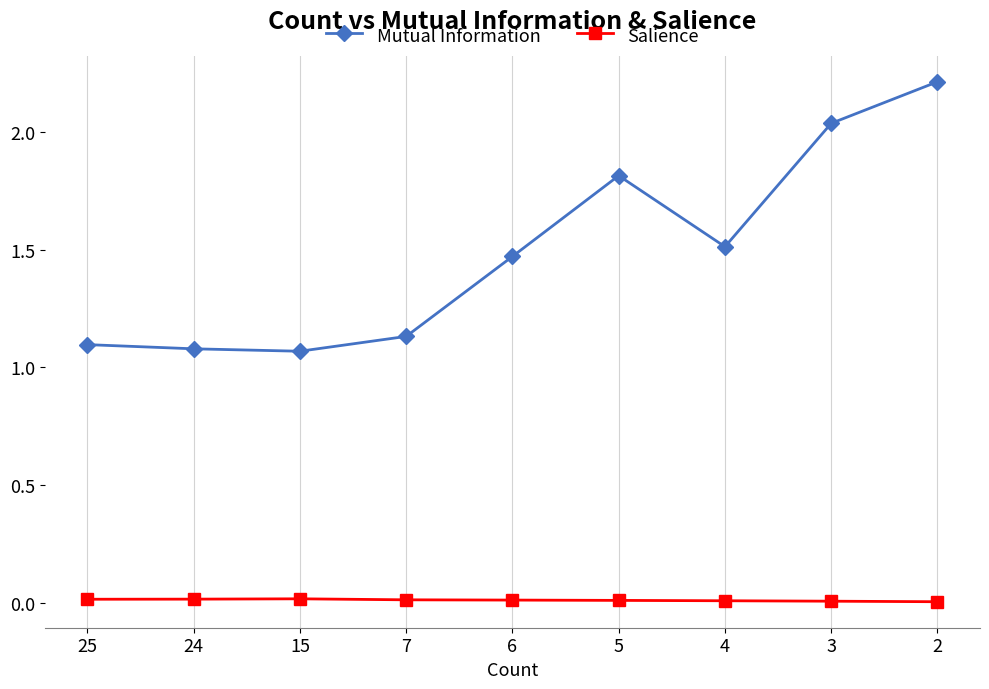

The Mutual Information series shows 0.6 at 6. True or false?

False